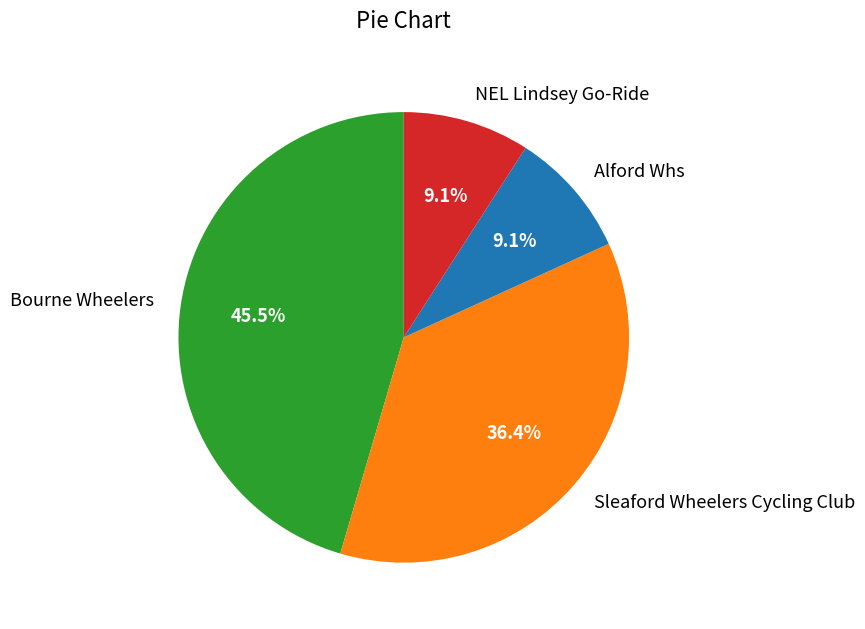

Which category has the biggest portion of the pie?

Bourne Wheelers